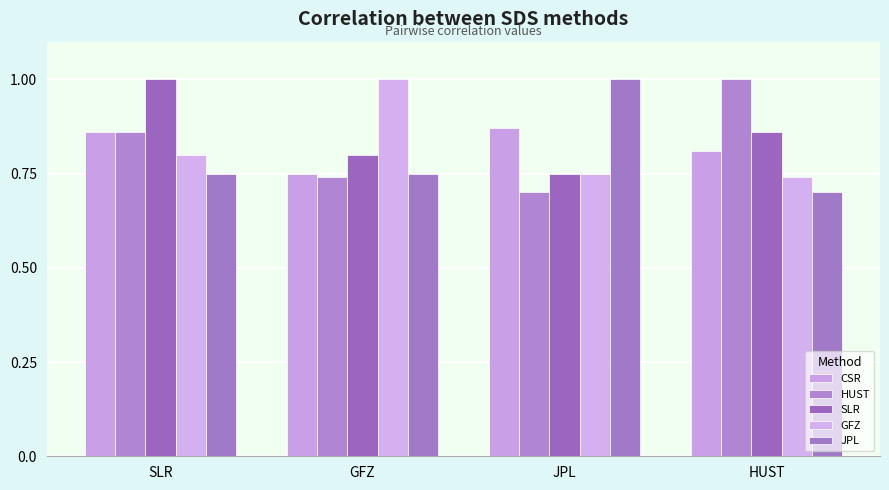

Rank the series at JPL from highest to lowest value.

JPL, CSR, SLR, GFZ, HUST